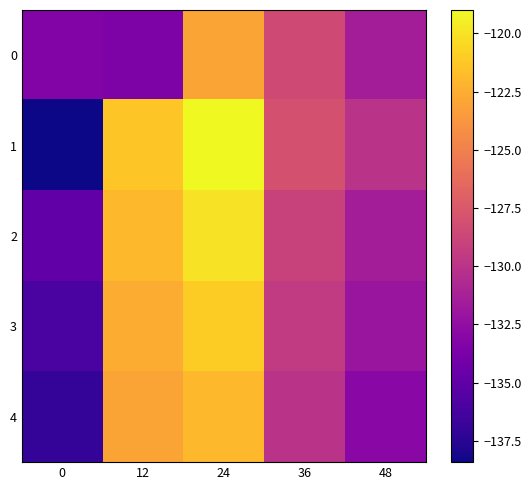

Which series changed the most between 12 and 48?

4